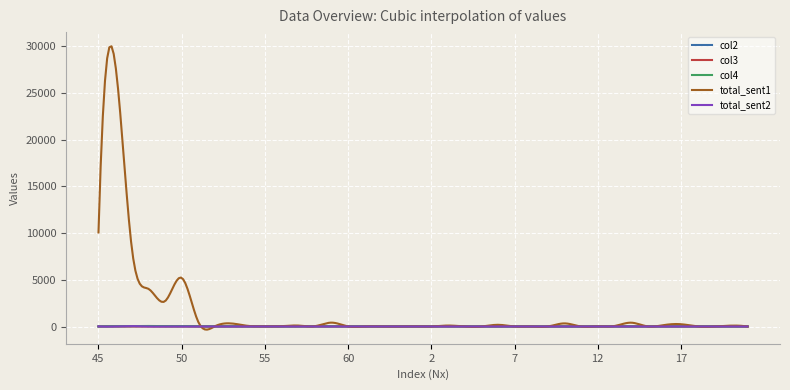

What is the highest value of the total_sent1 series?

29996.2